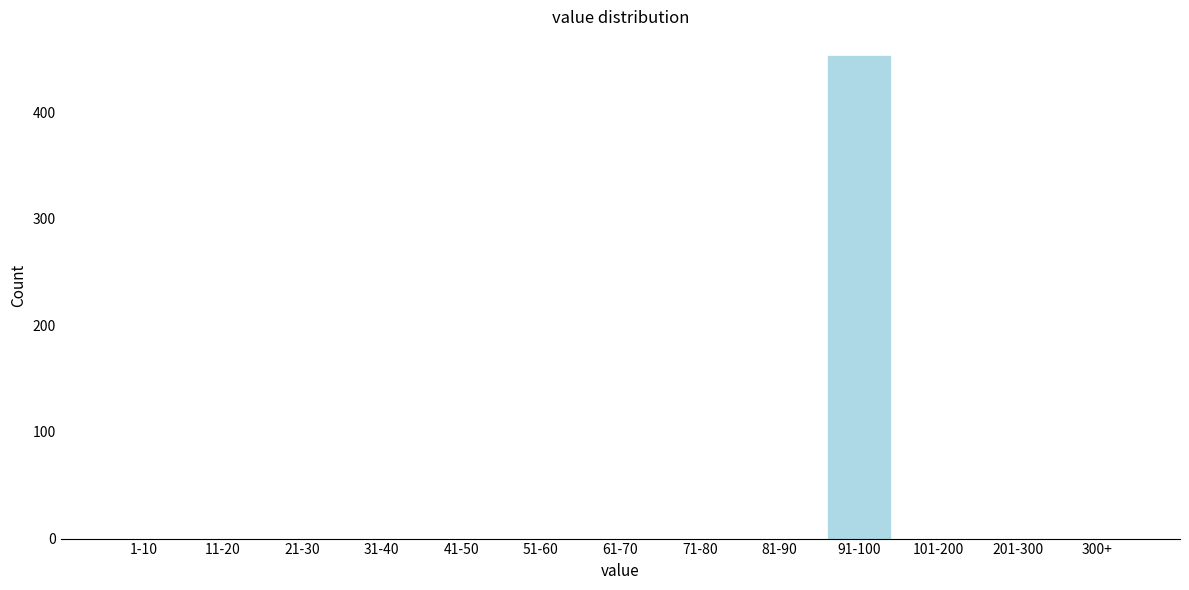

Reading left to right, extract all data points from this chart.

1-10=0	11-20=0	21-30=0	31-40=0	41-50=0	51-60=0	61-70=0	71-80=0	81-90=0	91-100=453	101-200=0	201-300=0	300+=0